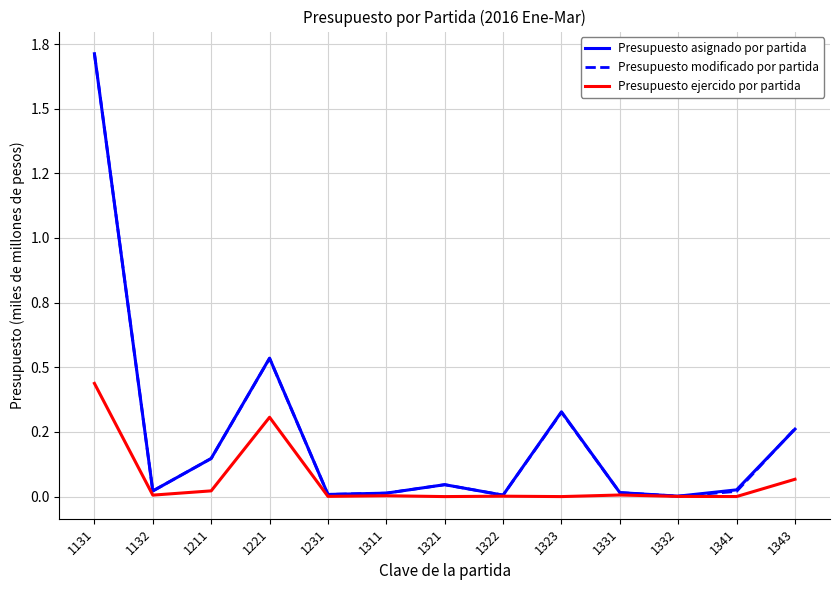

At which label does Presupuesto asignado por partida reach its peak?

1131